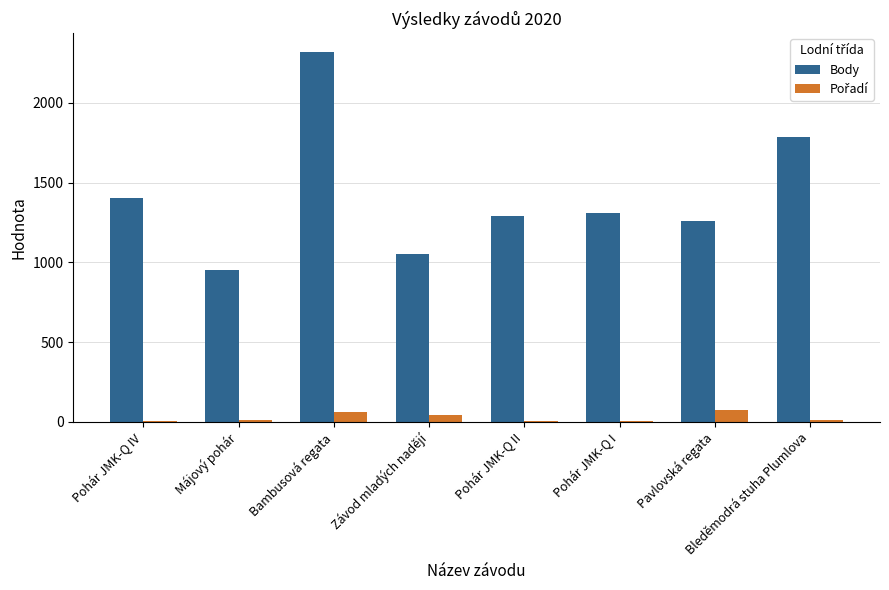

What is the sum of all Body values?

11372